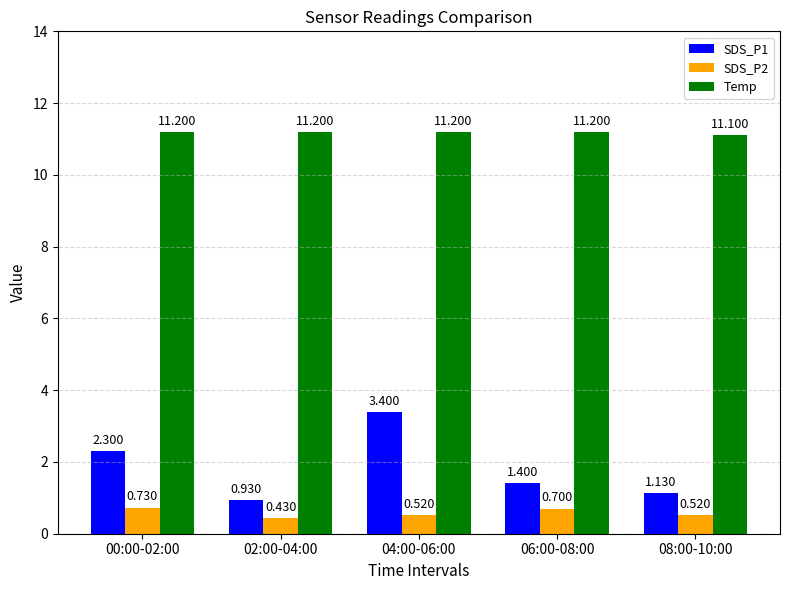

How many groups of bars are there?

5